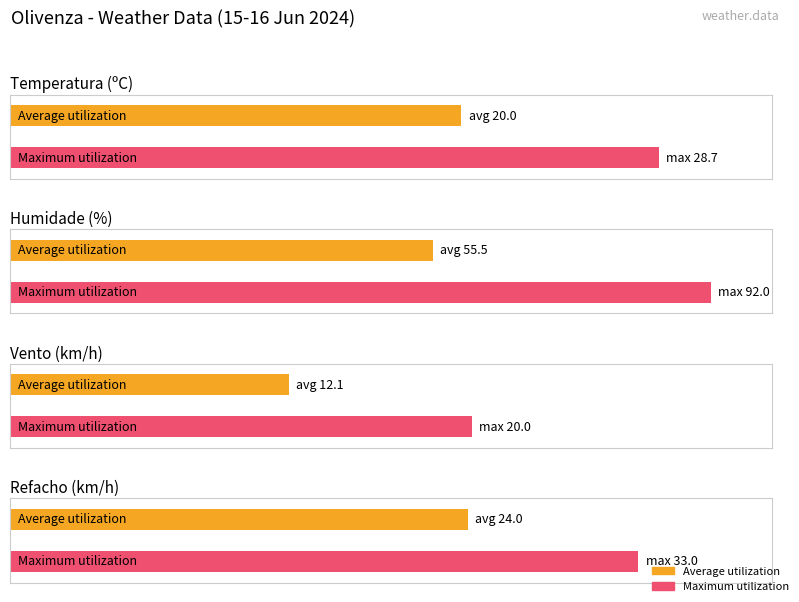

Does the chart contain stacked bars?

No